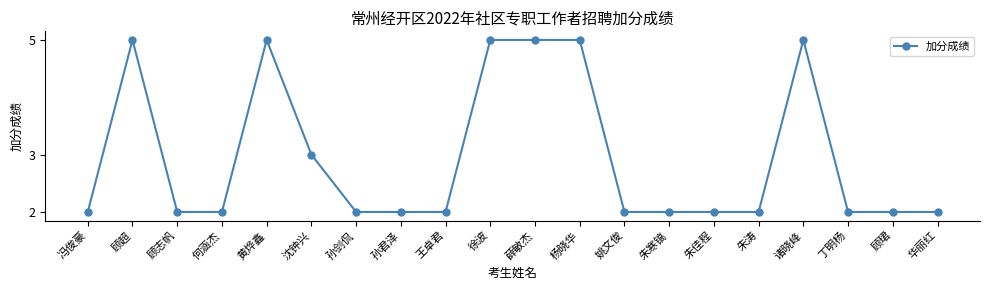

What is the greatest value displayed?

5